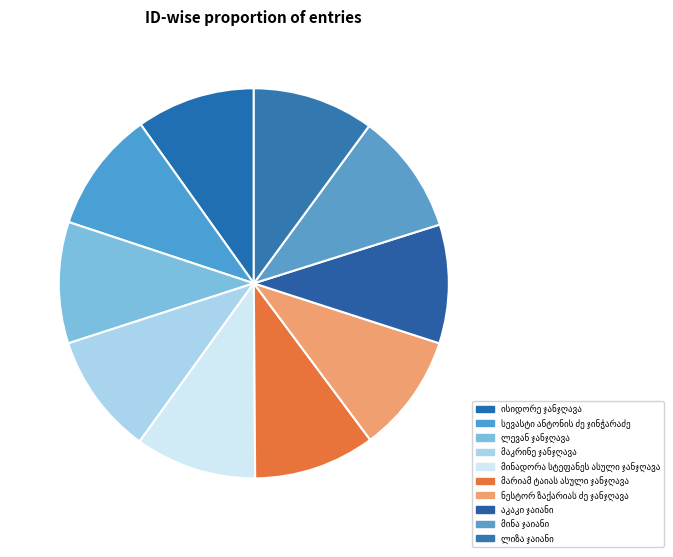

What portion of the pie excludes ლიზა ჯაიანი?

89.9%